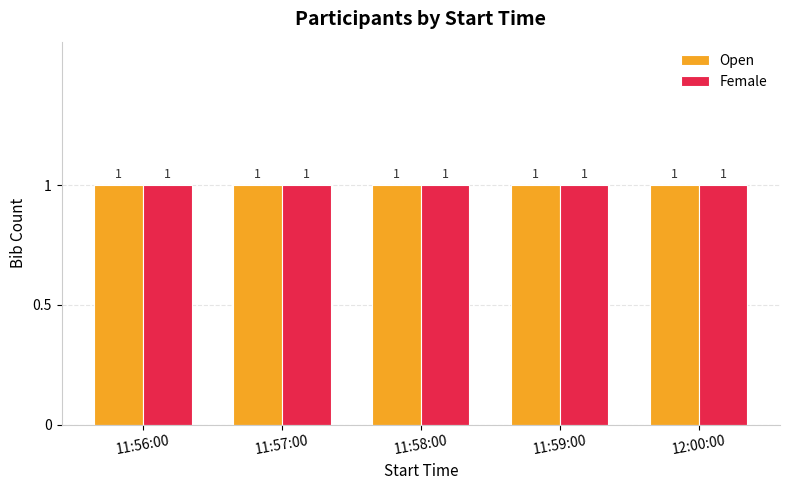

Rank the series by their maximum value, from highest to lowest.

Open, Female